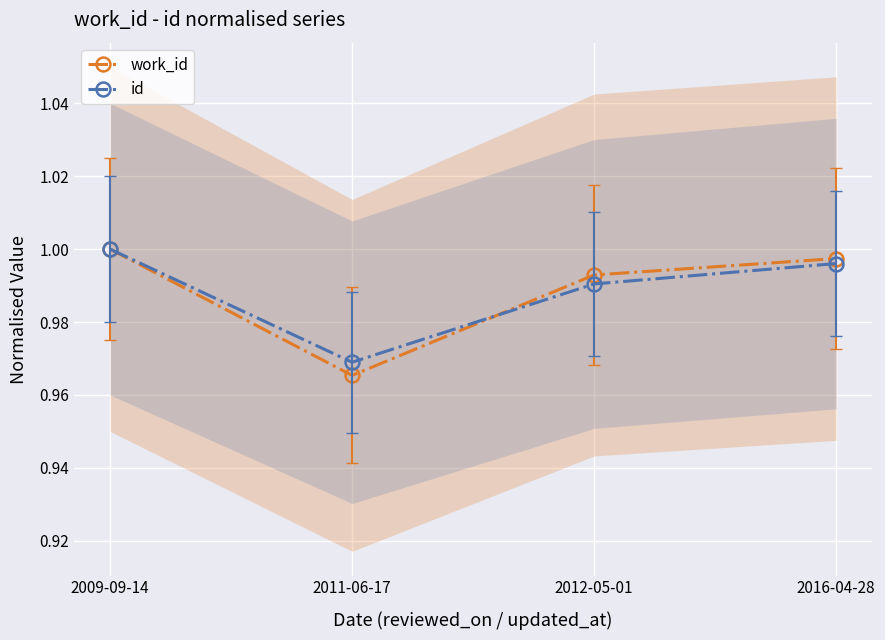

Reading left to right, extract all data points from this chart.

work_id: 1.0	1.0	1.0	1.0
id: 1.0	1.0	1.0	1.0